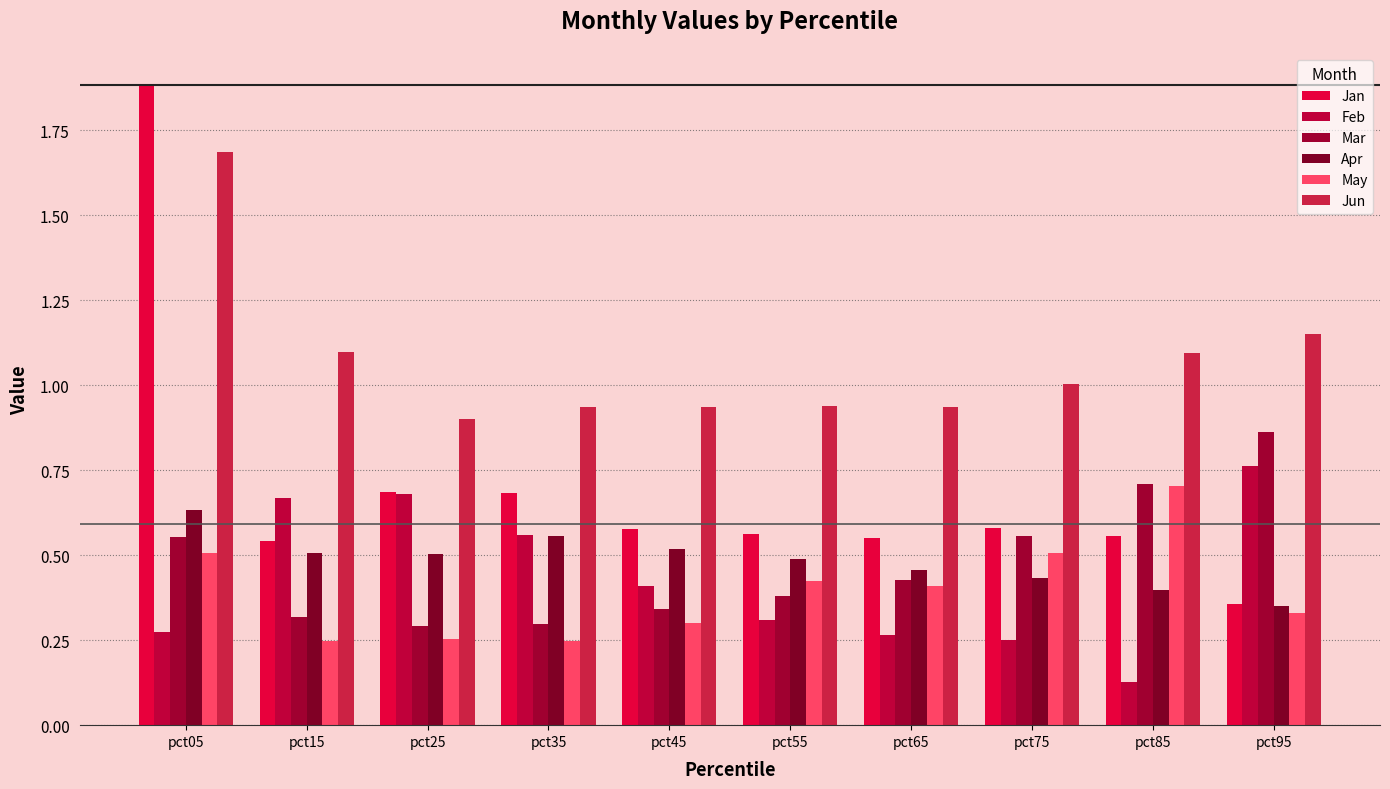

Between pct45 and pct75, which series saw the biggest shift?

Mar